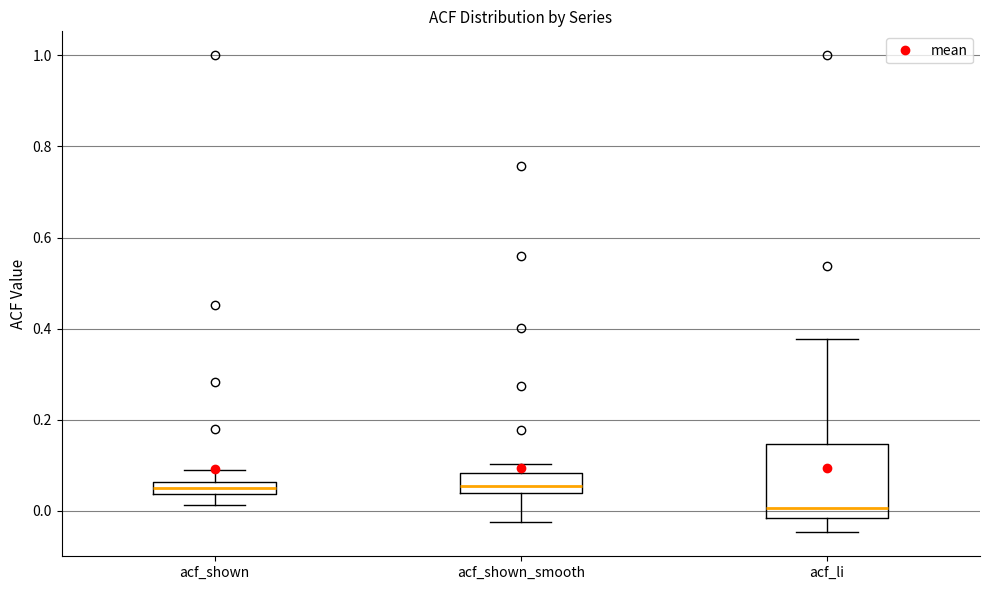

Which box is the tallest, from its lower edge to its upper edge?

acf_li